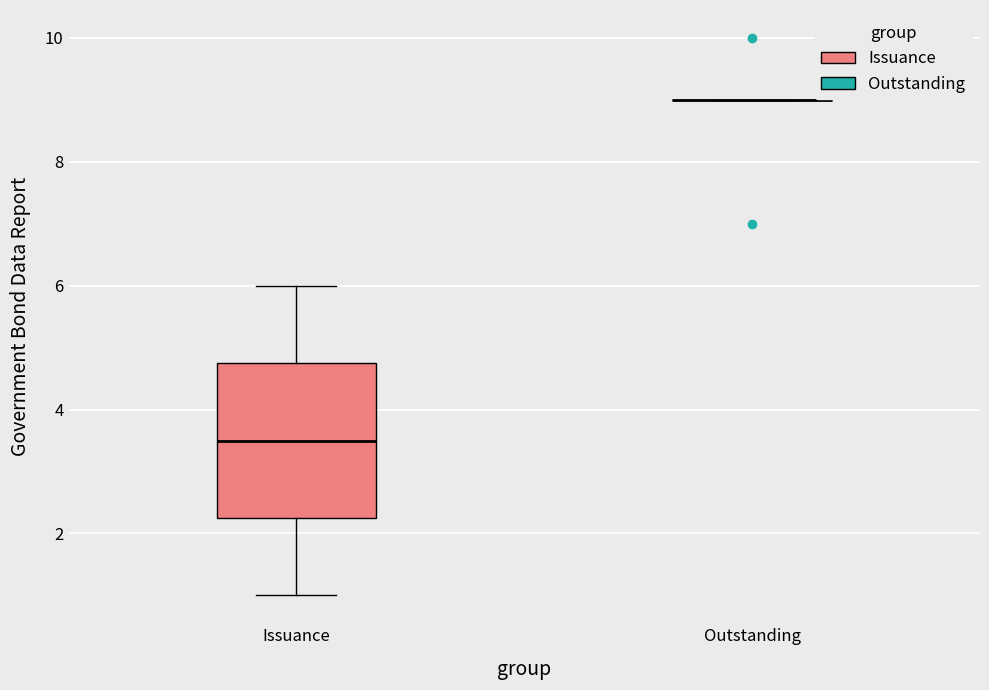

Where is the lower edge of the box for Issuance on the y-axis? The values are not printed on the chart, so give them approximately, as read against the axis.

2.2